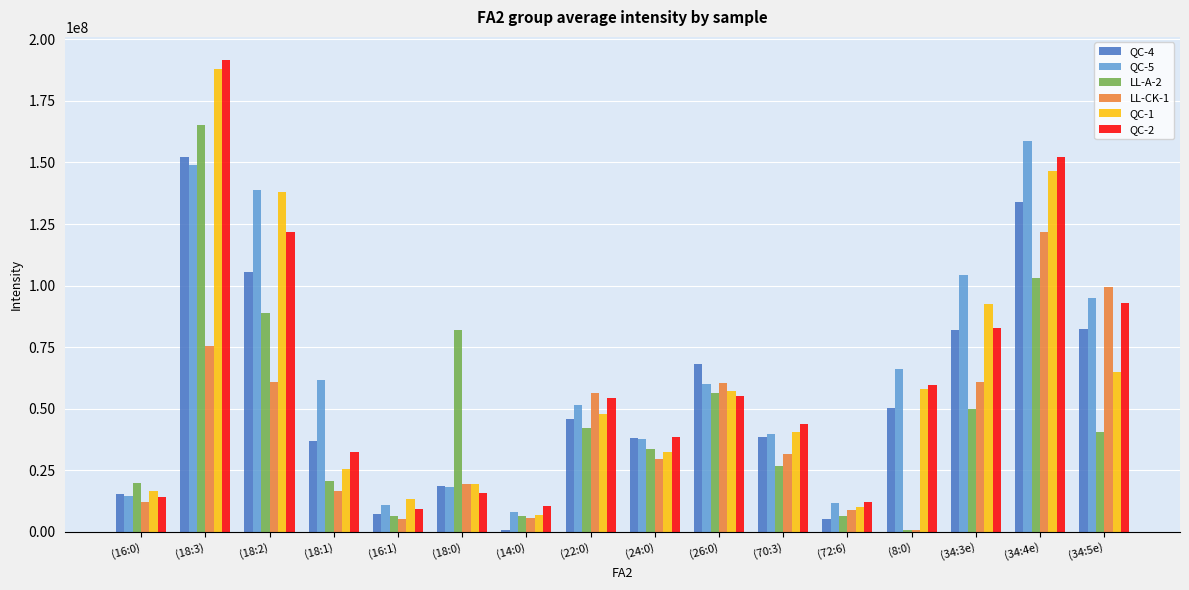

Which category has the lowest value in the QC-5 series?

(14:0)